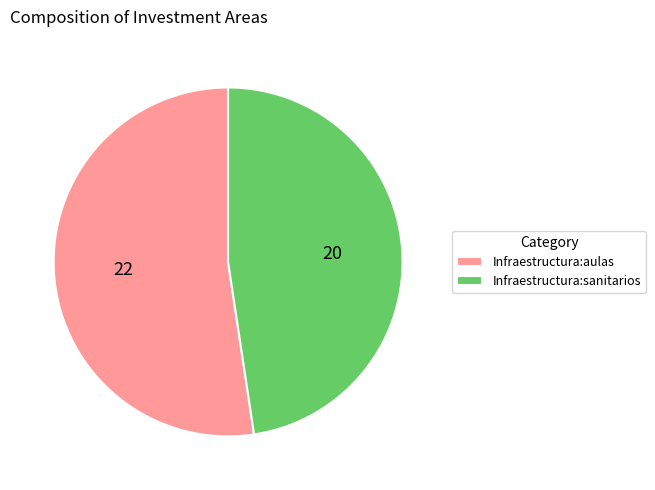

Combined, do Infraestructura:aulas and Infraestructura:sanitarios account for over 50%?

Yes